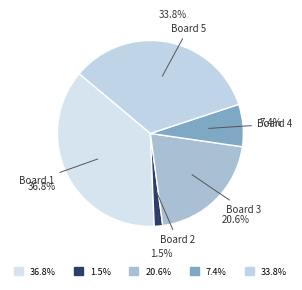

Between Board 3 and Board 2, which is larger?

Board 3